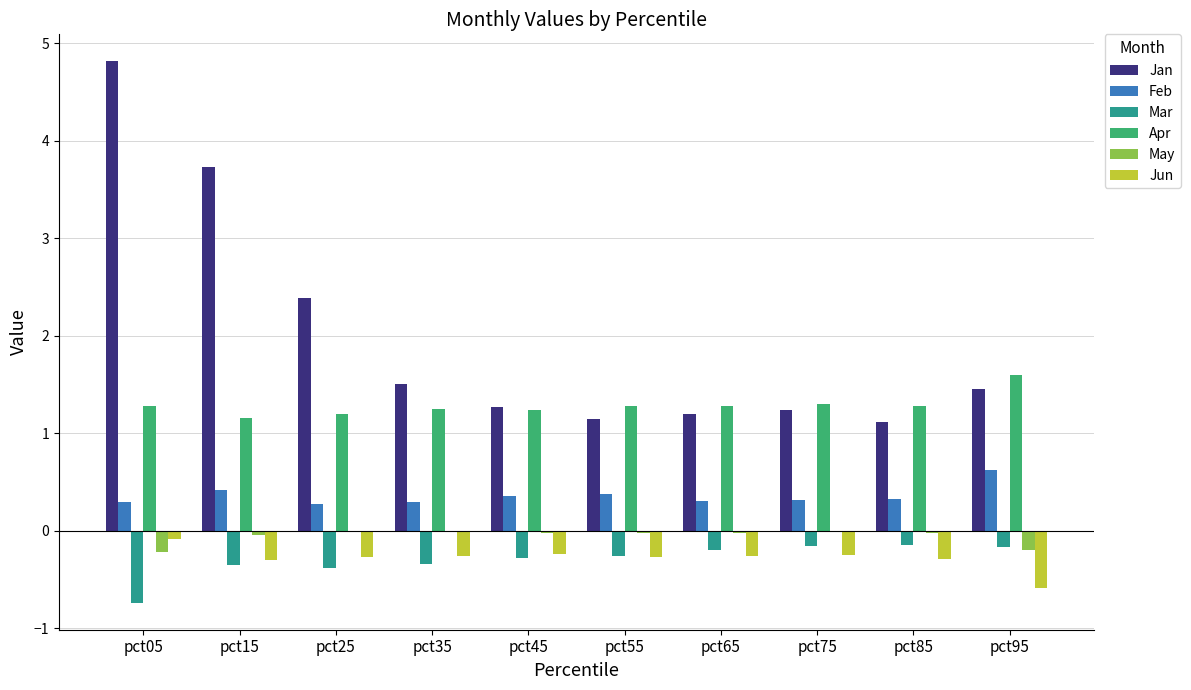

What is the sum of all Mar values?

-3.0